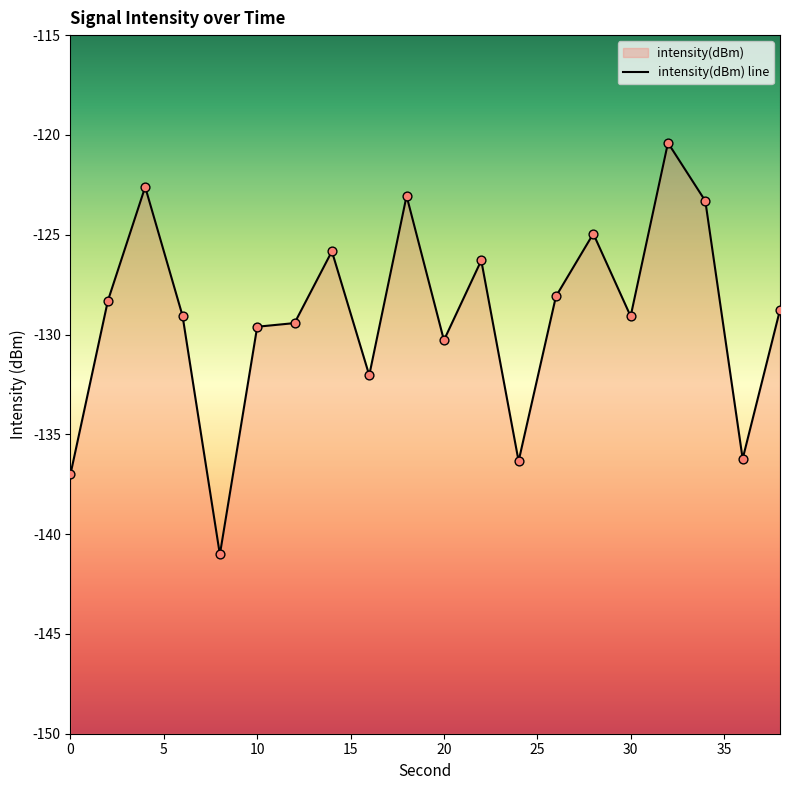

Which has a higher value, 35 or 30?

35